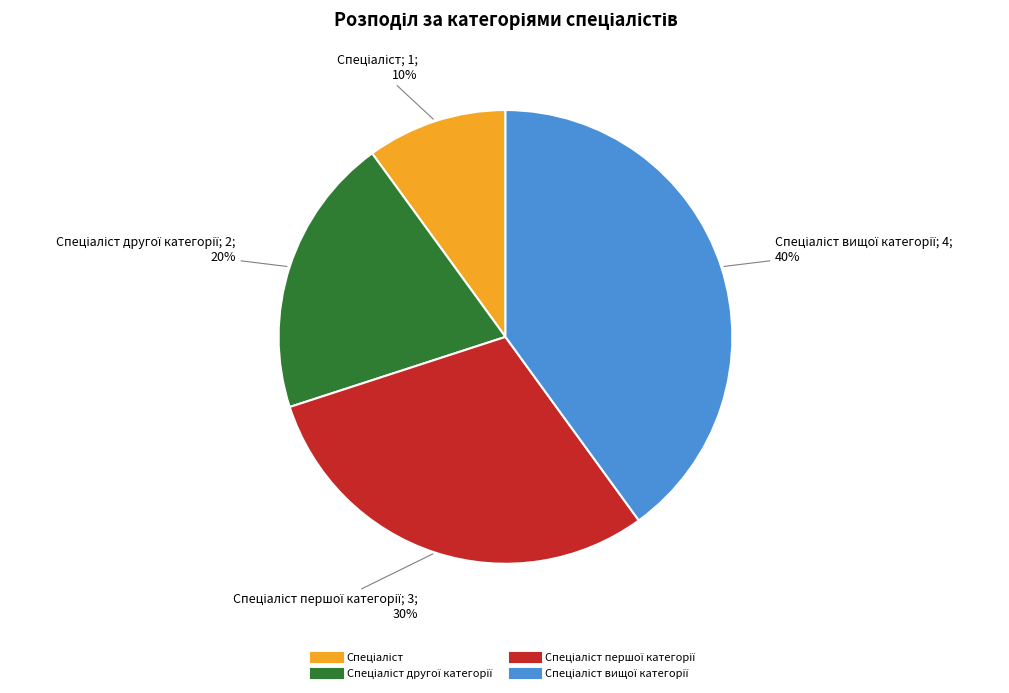

Does any single category account for the majority?

No